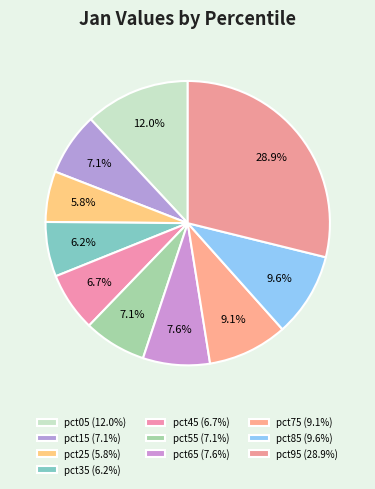

To the nearest percent, what is the difference between the largest and smallest slice percentages?

23%